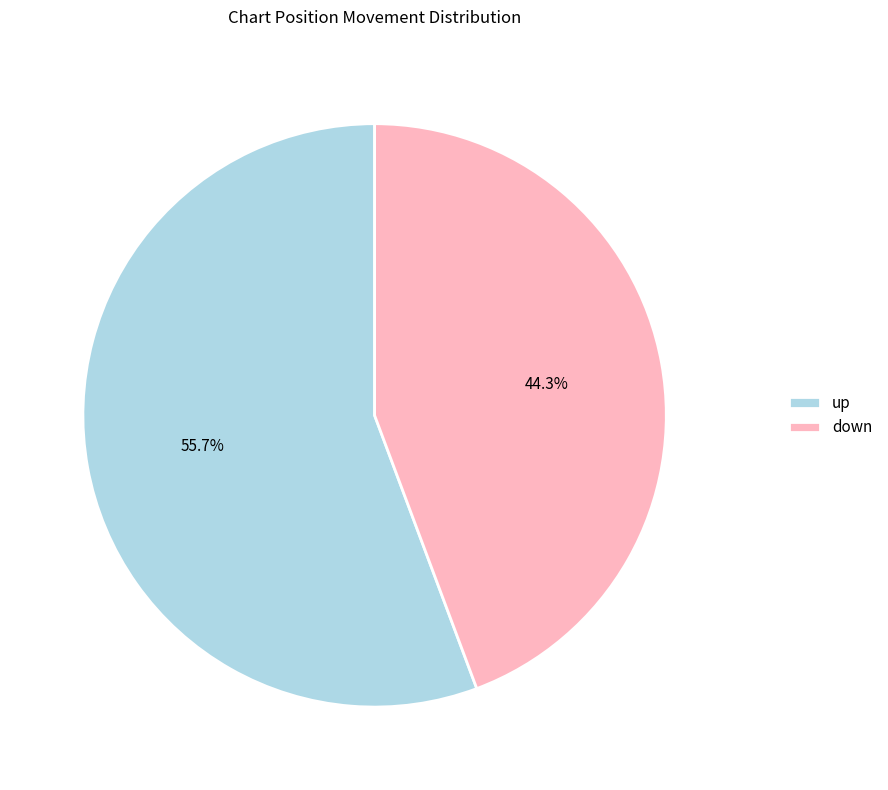

How many slices are in this pie chart?

2